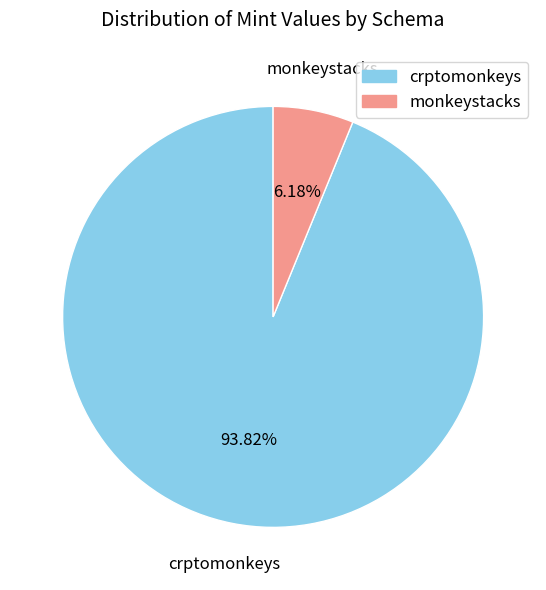

Which category has the biggest portion of the pie?

crptomonkeys